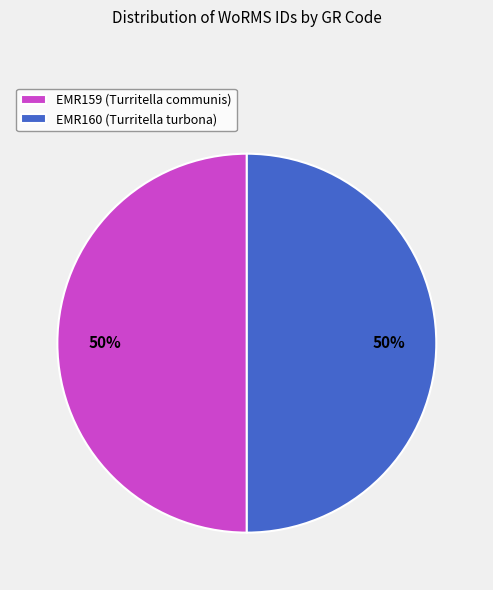

Count the number of slices in the pie.

2